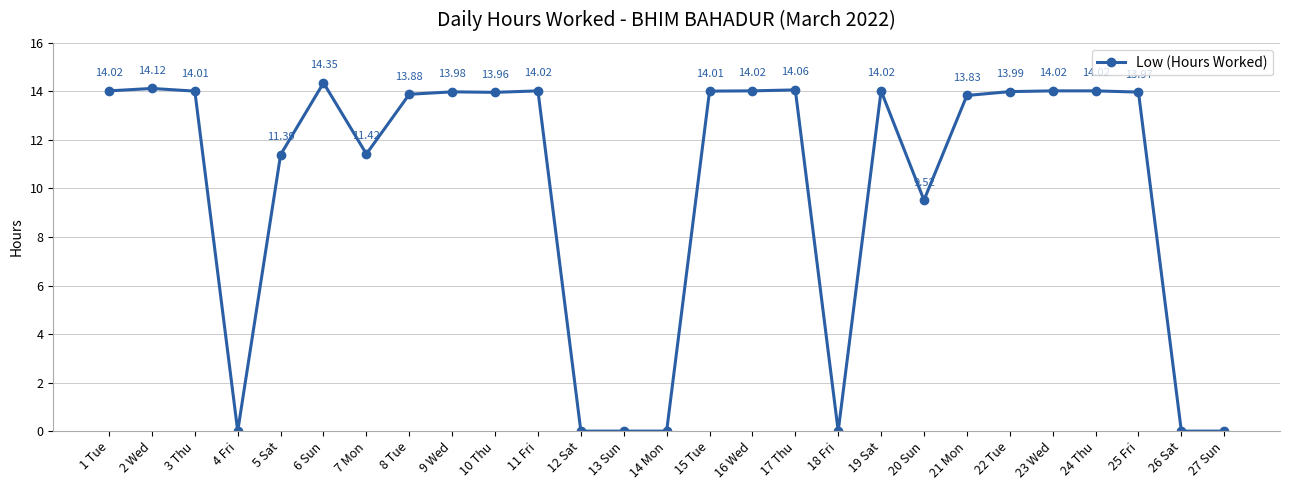

What is the change in value from 15 Tue to 26 Sat?

-14.0